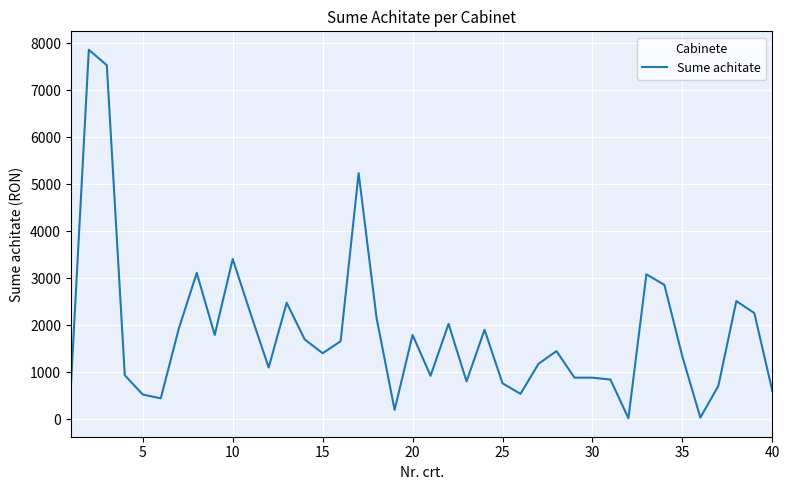

What is the maximum value shown in the chart?

7860